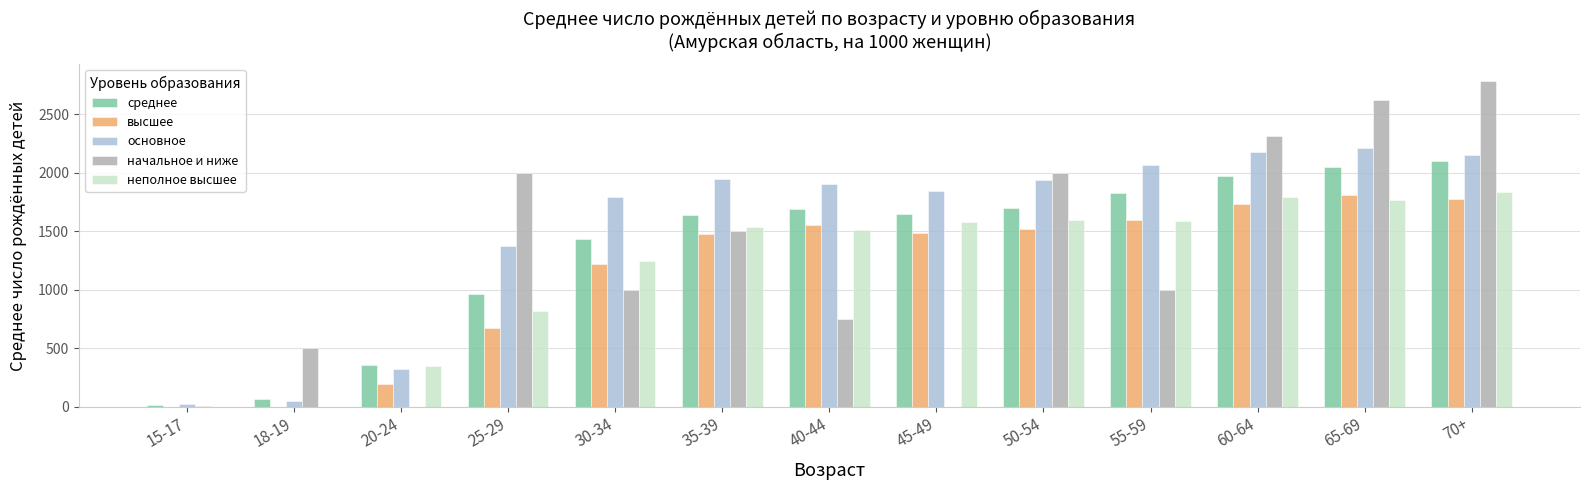

At 55-59, list the series in order from smallest to largest.

начальное и ниже, неполное высшее, высшее, среднее, основное